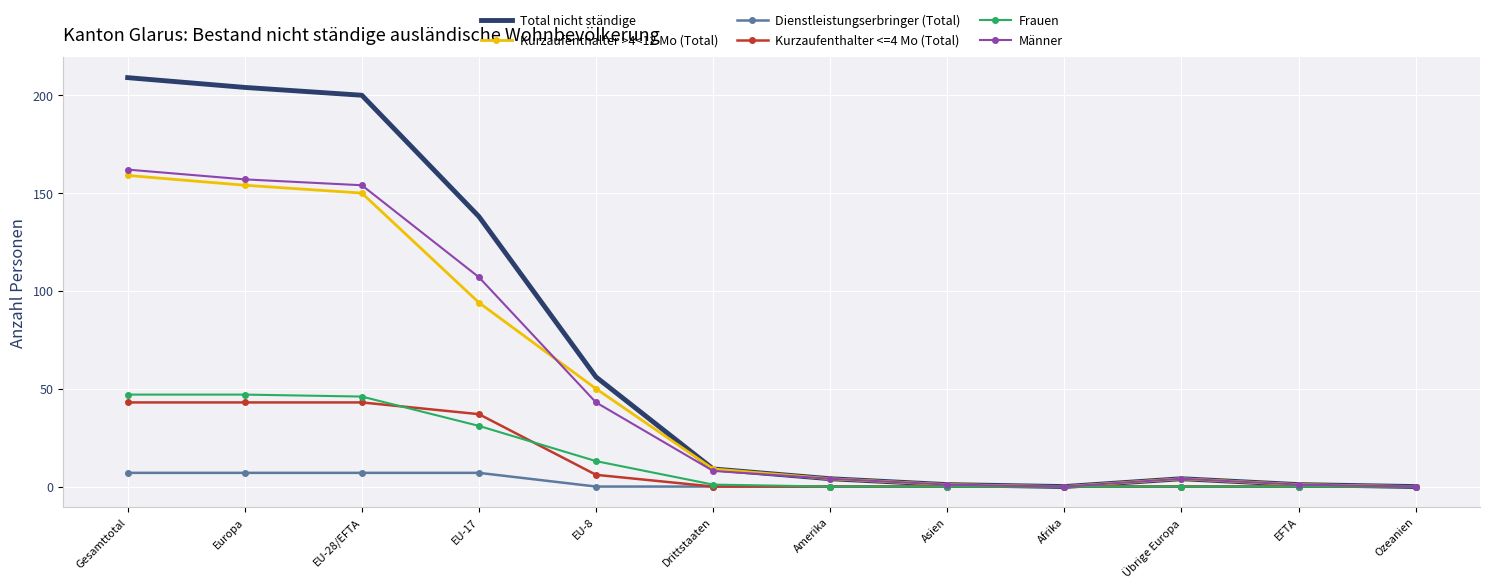

Rank the series at EU-28/EFTA from lowest to highest value.

Dienstleistungserbringer (Total), Kurzaufenthalter <=4 Mo (Total), Frauen, Kurzaufenthalter >4<12 Mo (Total), Männer, Total nicht ständige